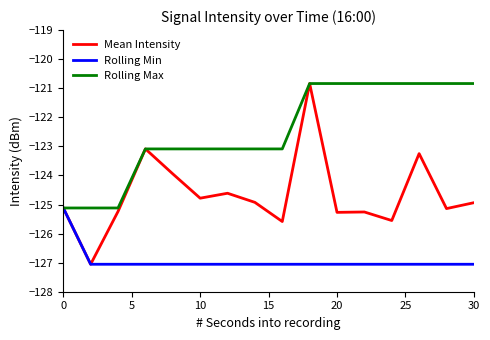

Which series has the largest total across all categories?

Rolling Max